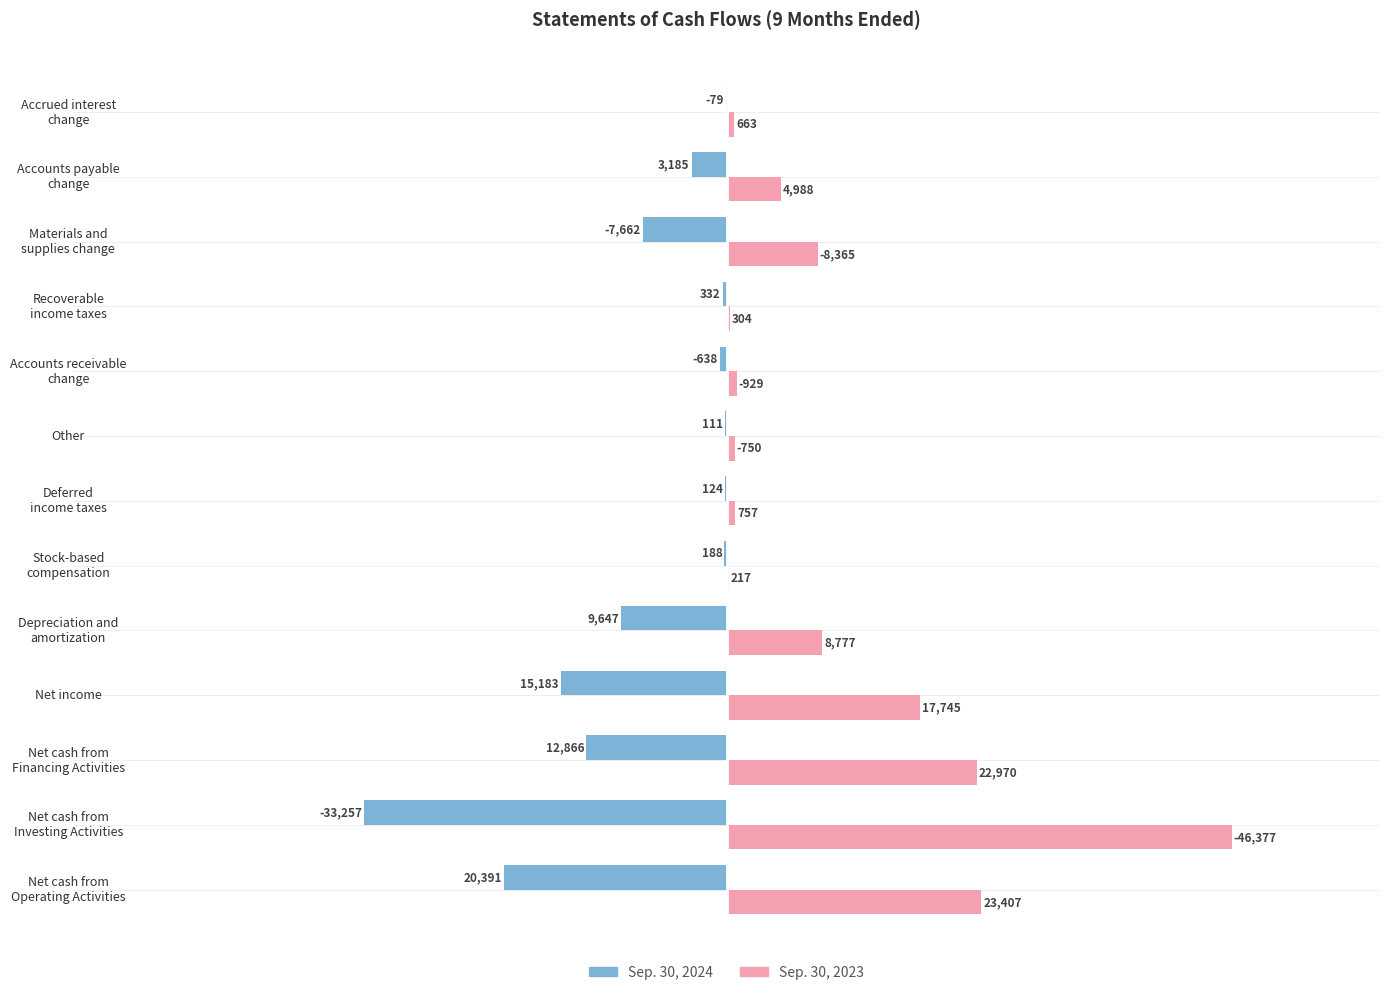

Which series has the largest total across all categories?

Sep. 30, 2023